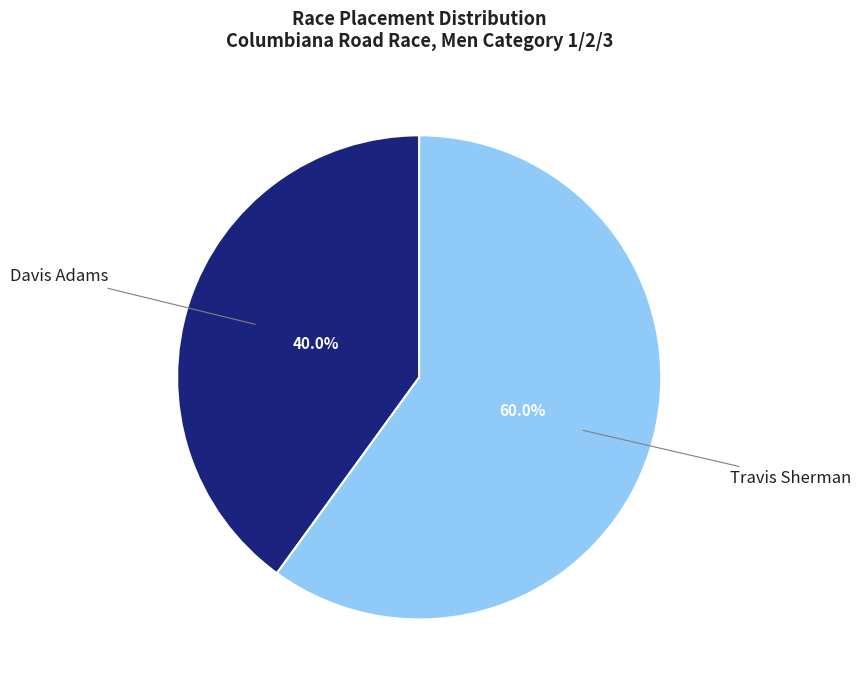

Does any single category account for the majority?

Yes